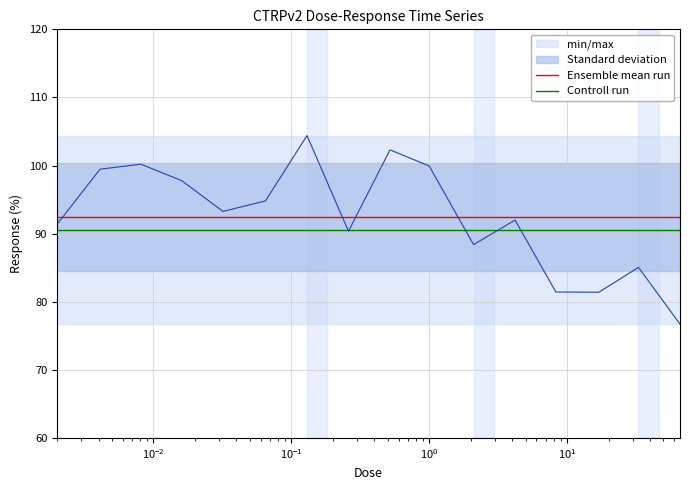

True or false: Ensemble mean run and Controll run cross at least once.

False